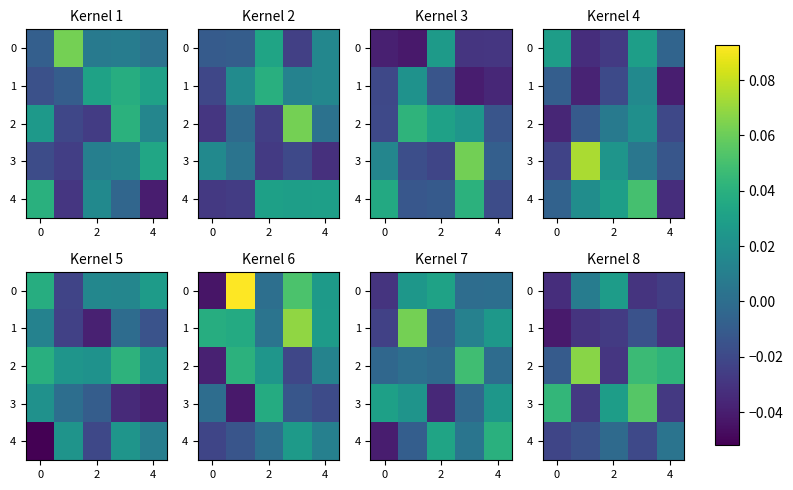

The 4 series shows -0.0 at 2. True or false?

True